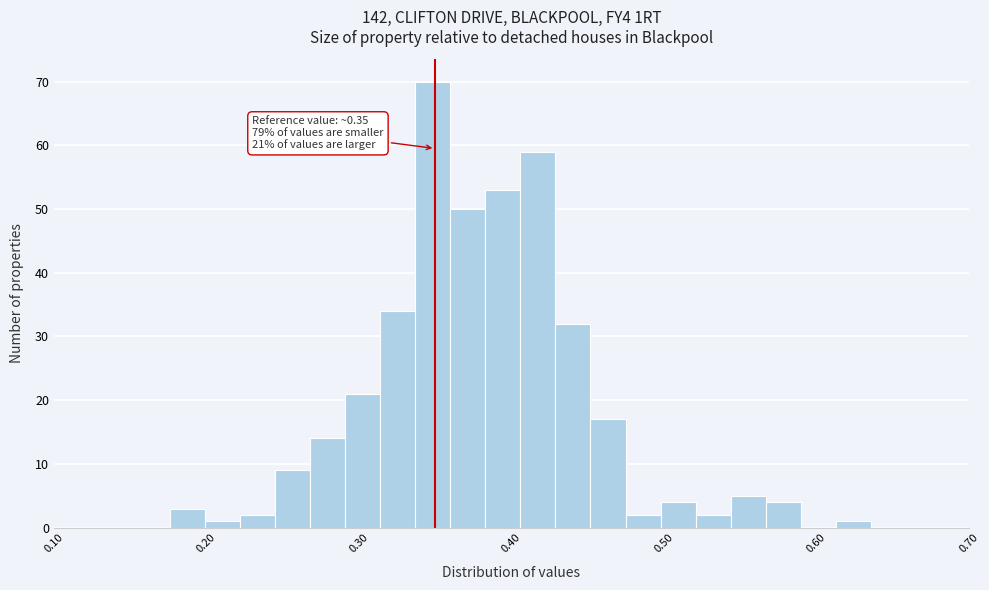

Around what value on the x-axis is the tallest bar? Give the approximate position of its centre, as read against the axis.

0.35